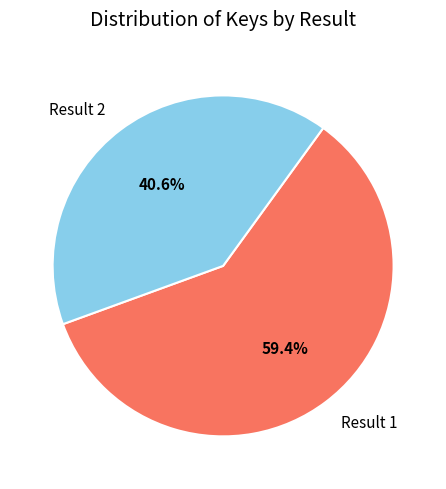

Which category has the smallest portion of the pie?

Result 2